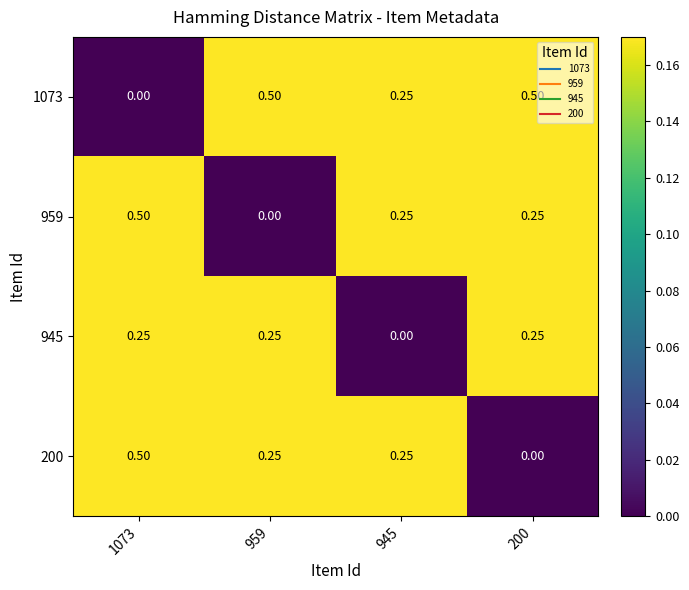

Is the value of 1073 at 200 greater than the value of 945 at 1073?

Yes